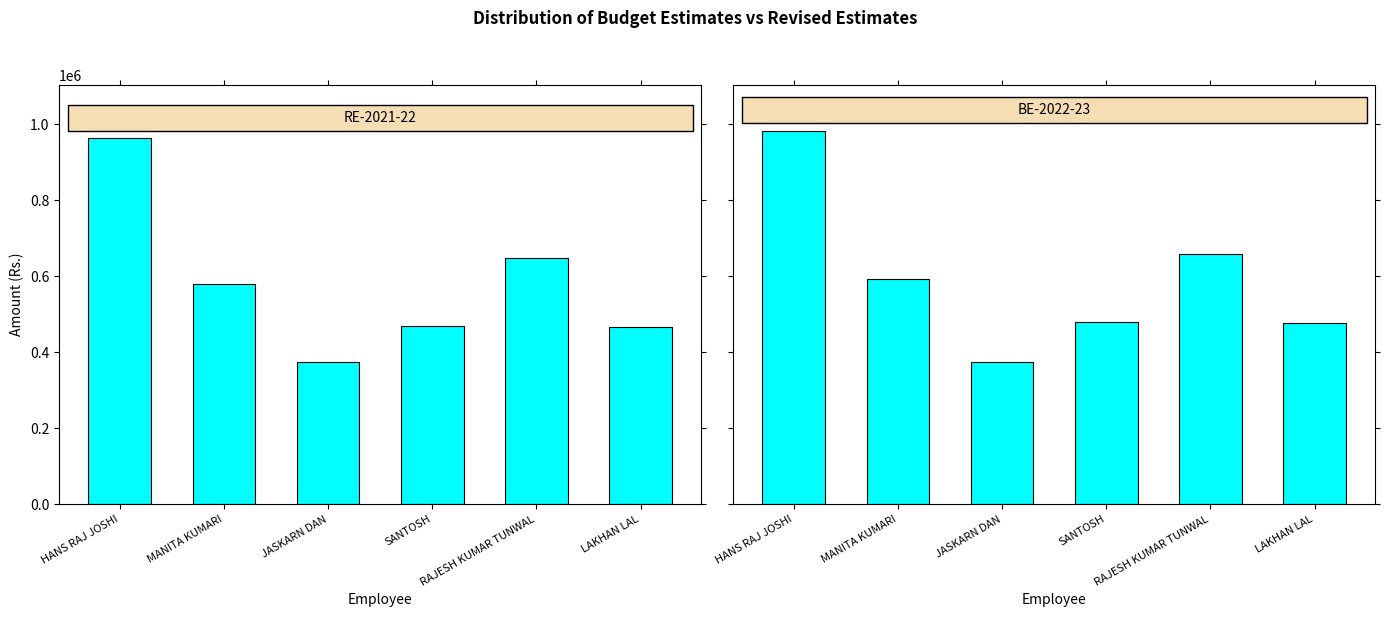

Reading right to left, extract all data points from this chart.

RE-2021-22: LAKHAN LAL=466800	RAJESH KUMAR TUNWAL=646800	SANTOSH=469200	JASKARN DAN=373200	MANITA KUMARI=580800	HANS RAJ JOSHI=963600
BE-2022-23: LAKHAN LAL=476400	RAJESH KUMAR TUNWAL=659600	SANTOSH=478800	JASKARN DAN=373200	MANITA KUMARI=592800	HANS RAJ JOSHI=982800